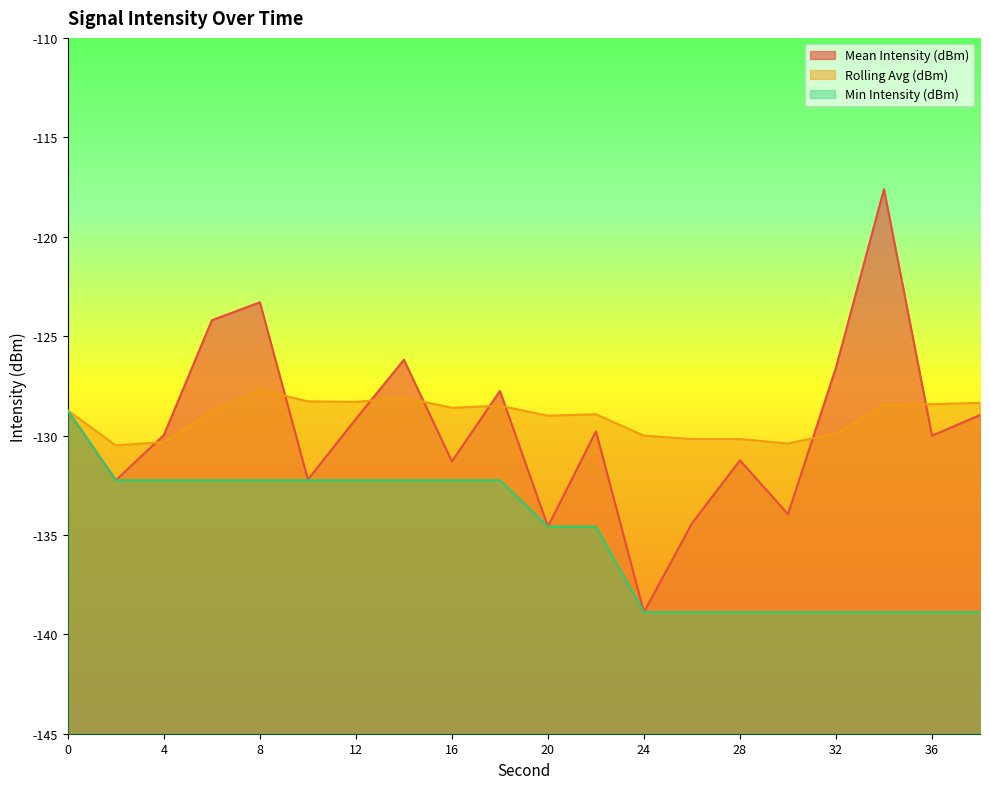

What is the value of the Min Intensity (dBm) point at the 8th from the left?

-132.2